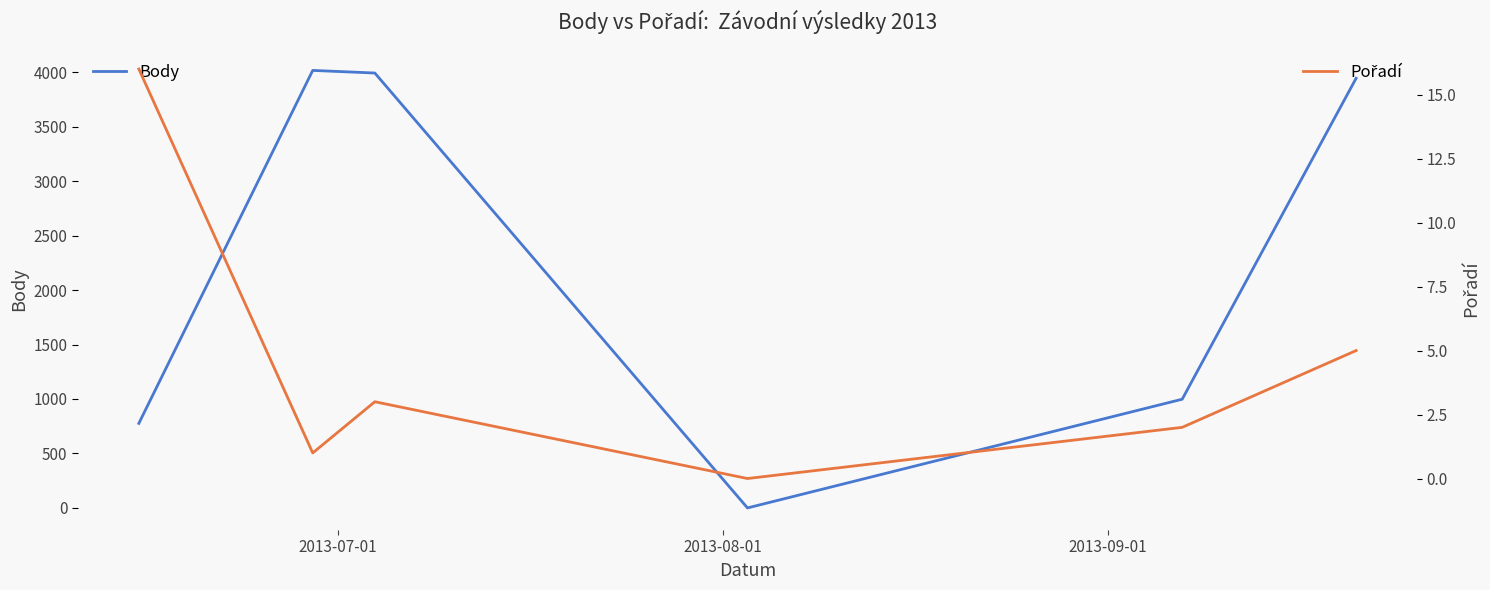

At how many categories does at least one series exceed 3488?

3